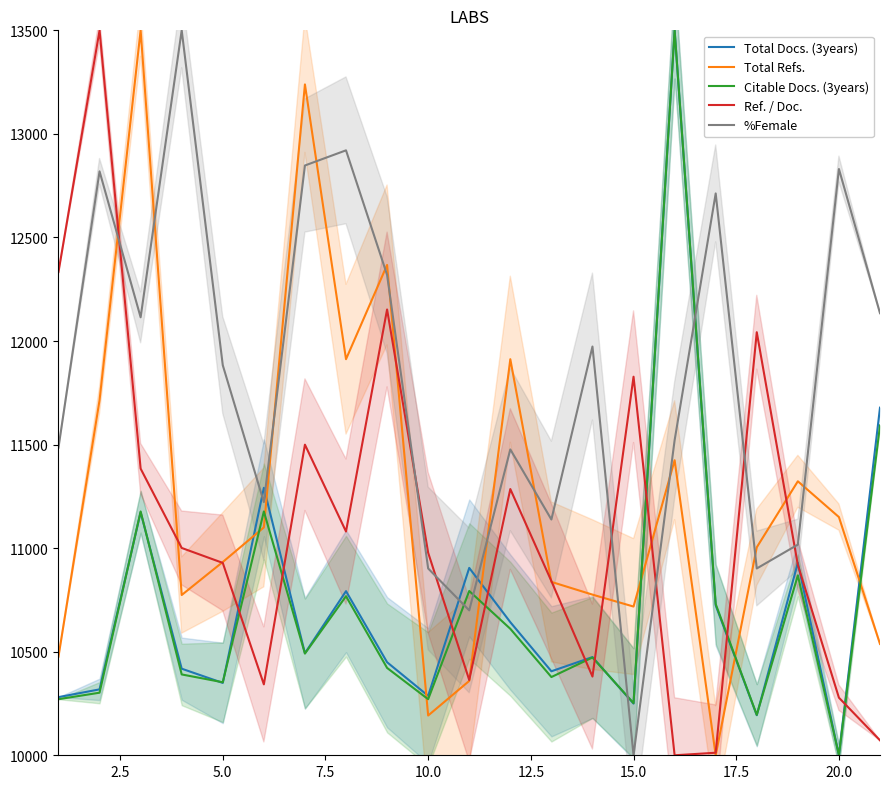

What is the average value of the Ref. / Doc. series?

11105.8